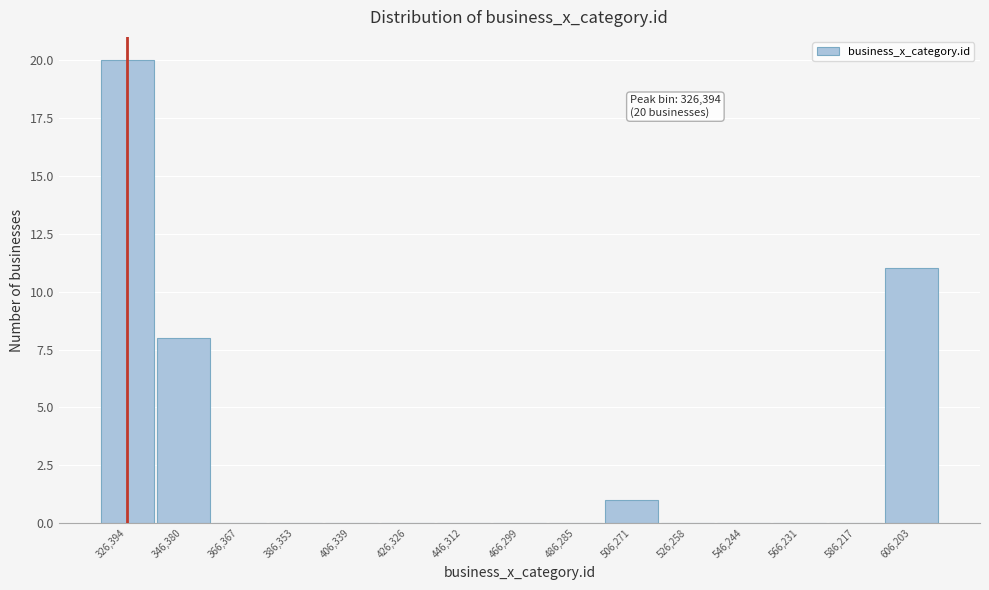

Over which range of the x-axis is the bar tallest?

316000 to 336000